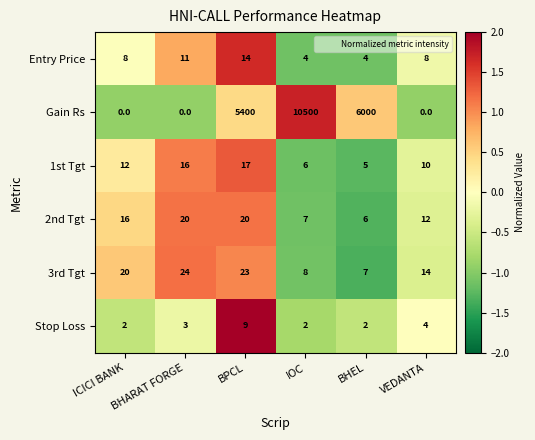

Which series has the widest spread of values?

Gain Rs